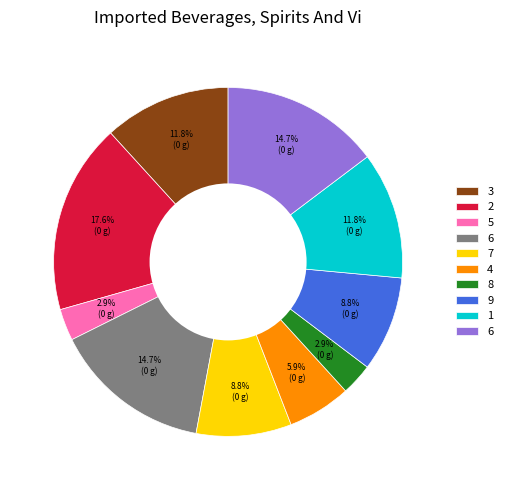

Is there any slice that represents more than half of the pie?

No